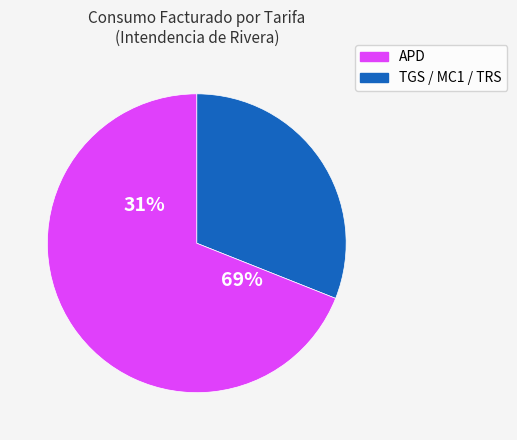

True or false: 19 accounts for 15% of the total.

False